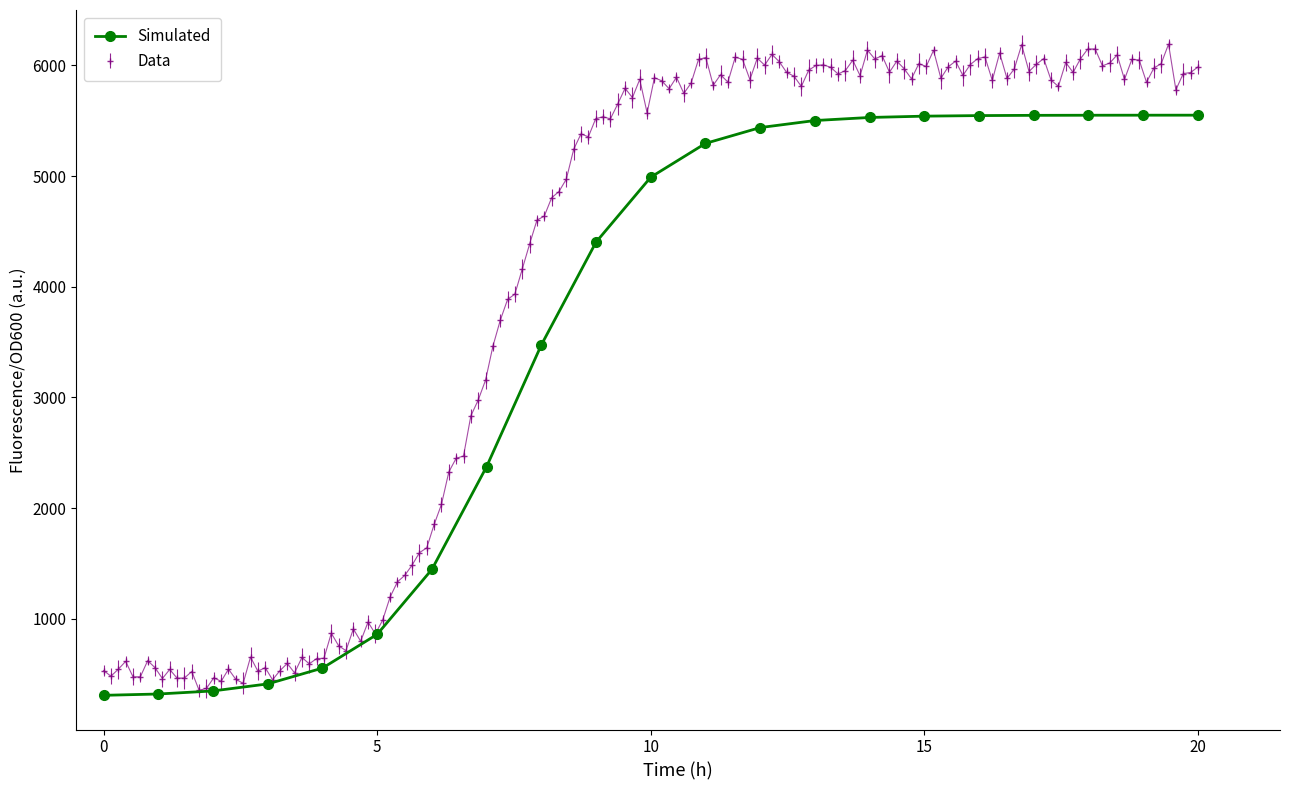

What is the change in value from 0 to 5?

+551.2